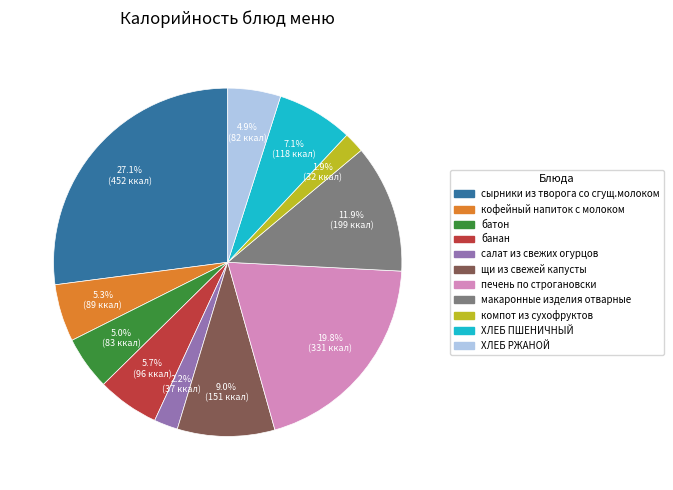

To the nearest percent, what is the average slice percentage?

9%